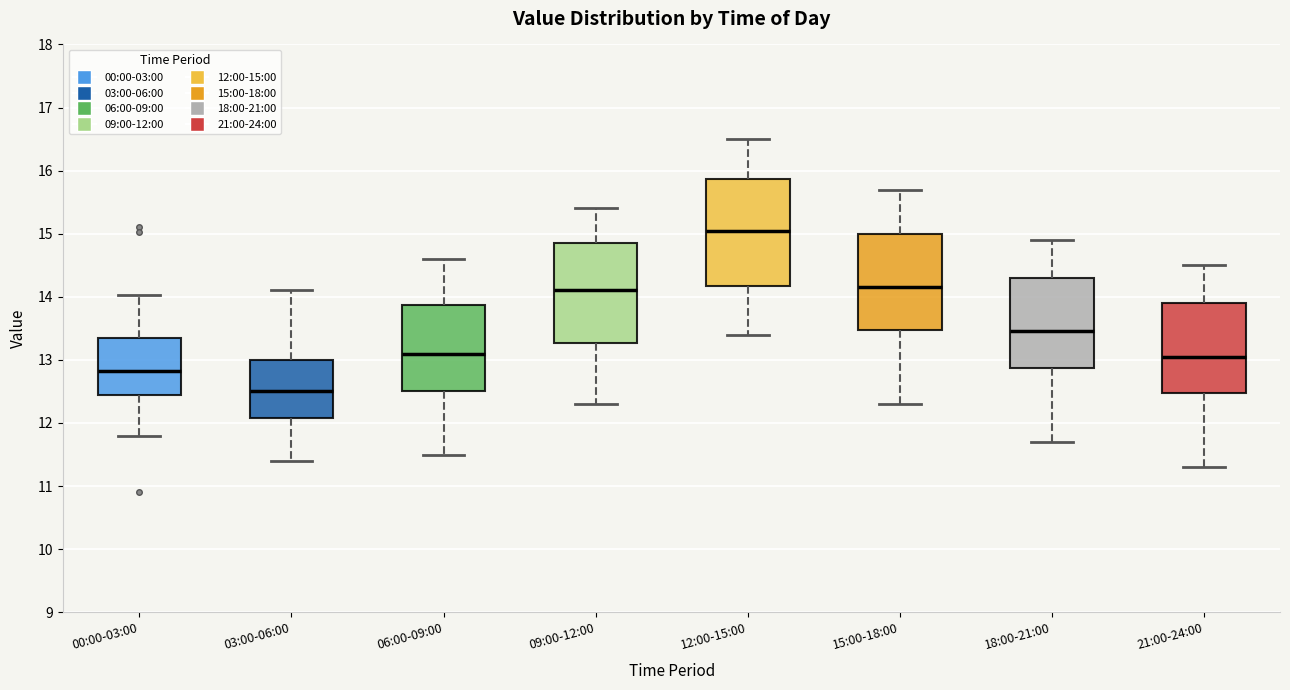

Which box's median line is the lowest?

03:00-06:00